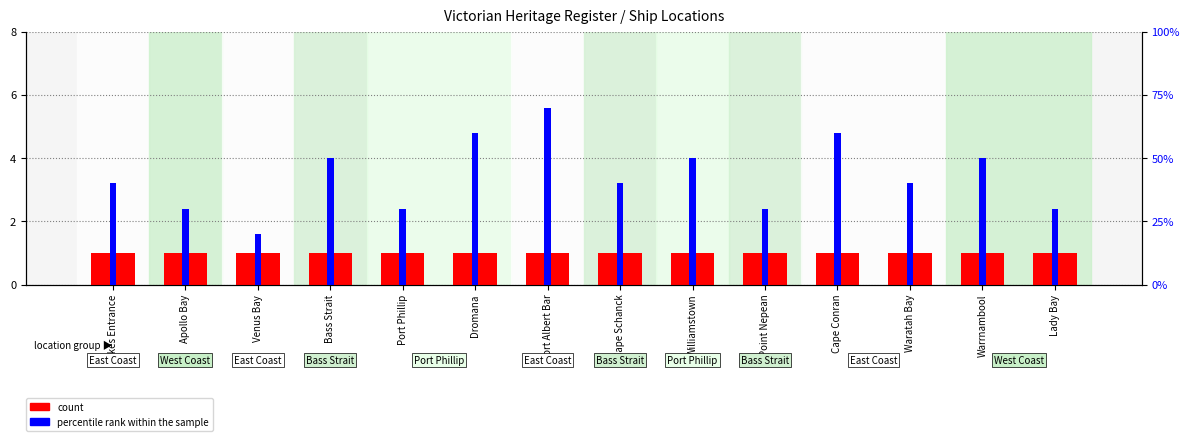

Which series changed the most between Venus Bay and Port Phillip?

percentile rank within the sample